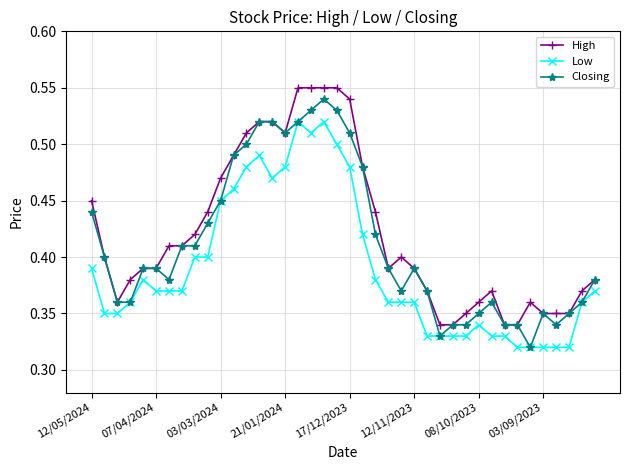

At how many categories does at least one series exceed 0?

40